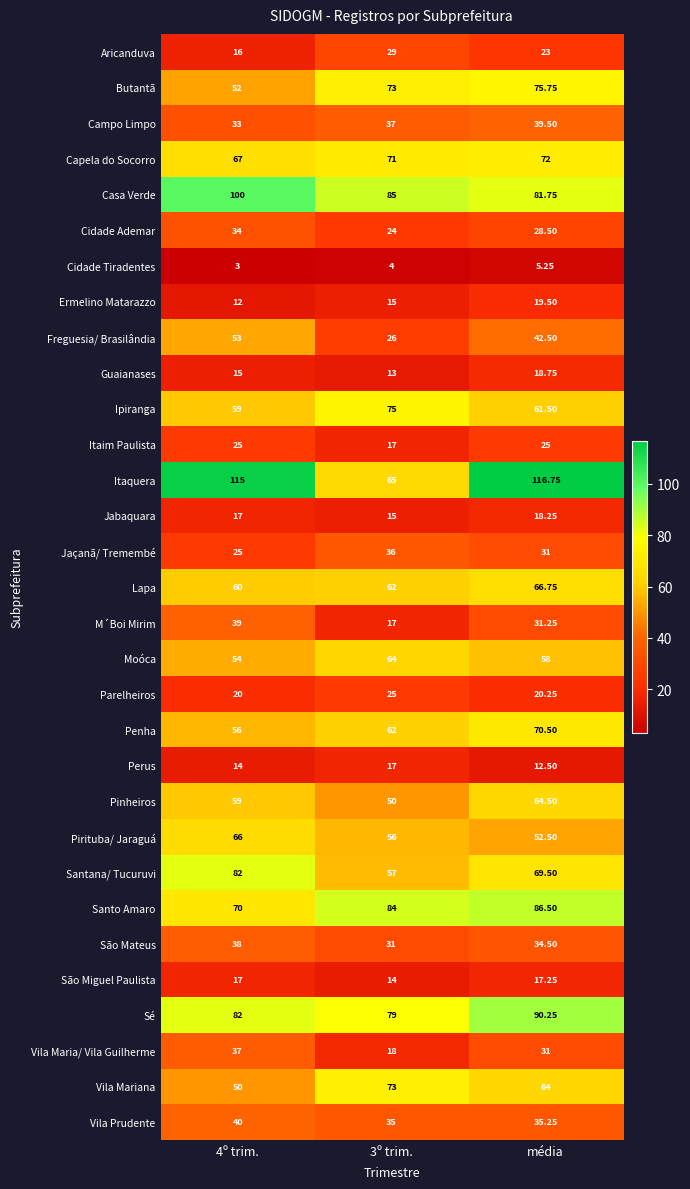

Which series has the largest range (max minus min)?

Itaquera